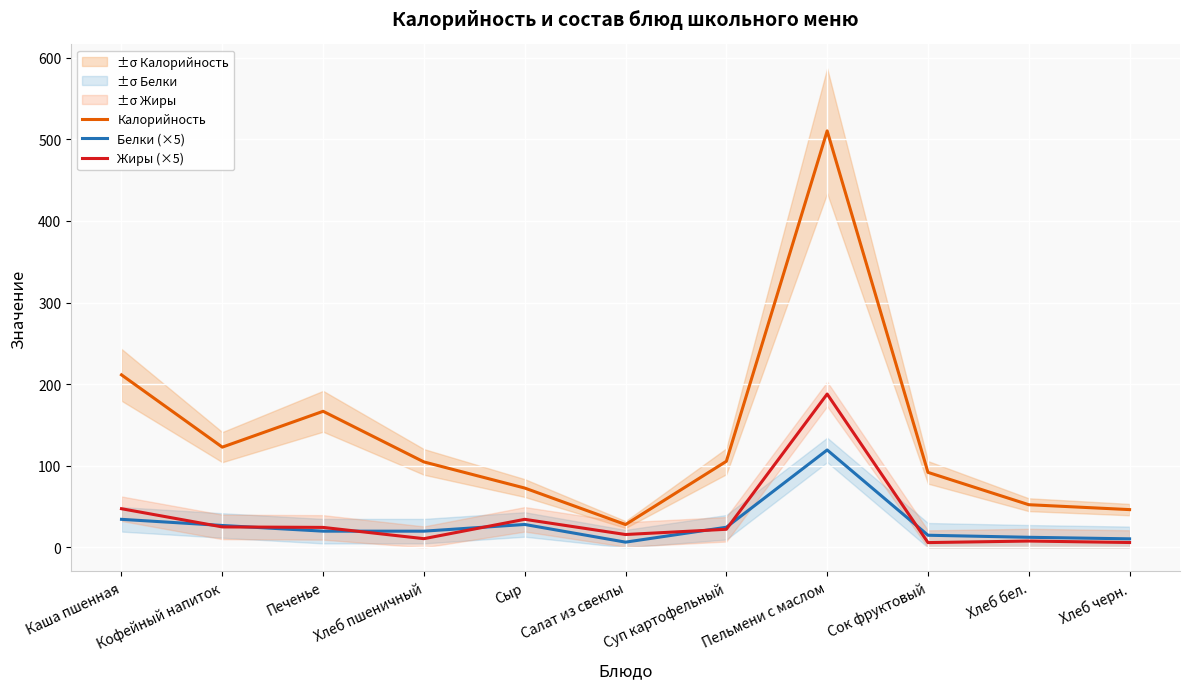

What is the label of the 7th point from the right?

Сыр